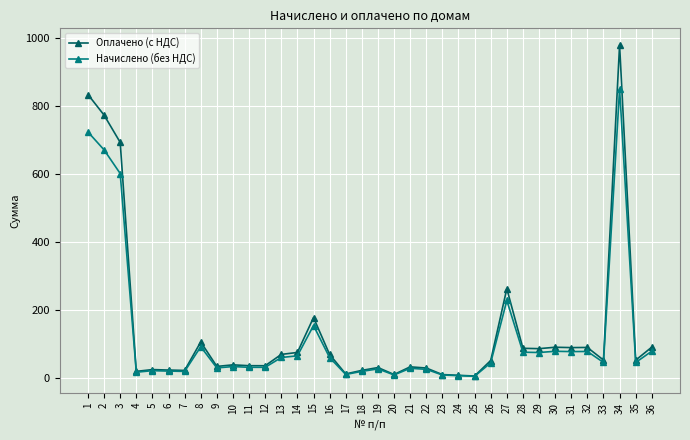

What is the greatest value displayed?

978.8